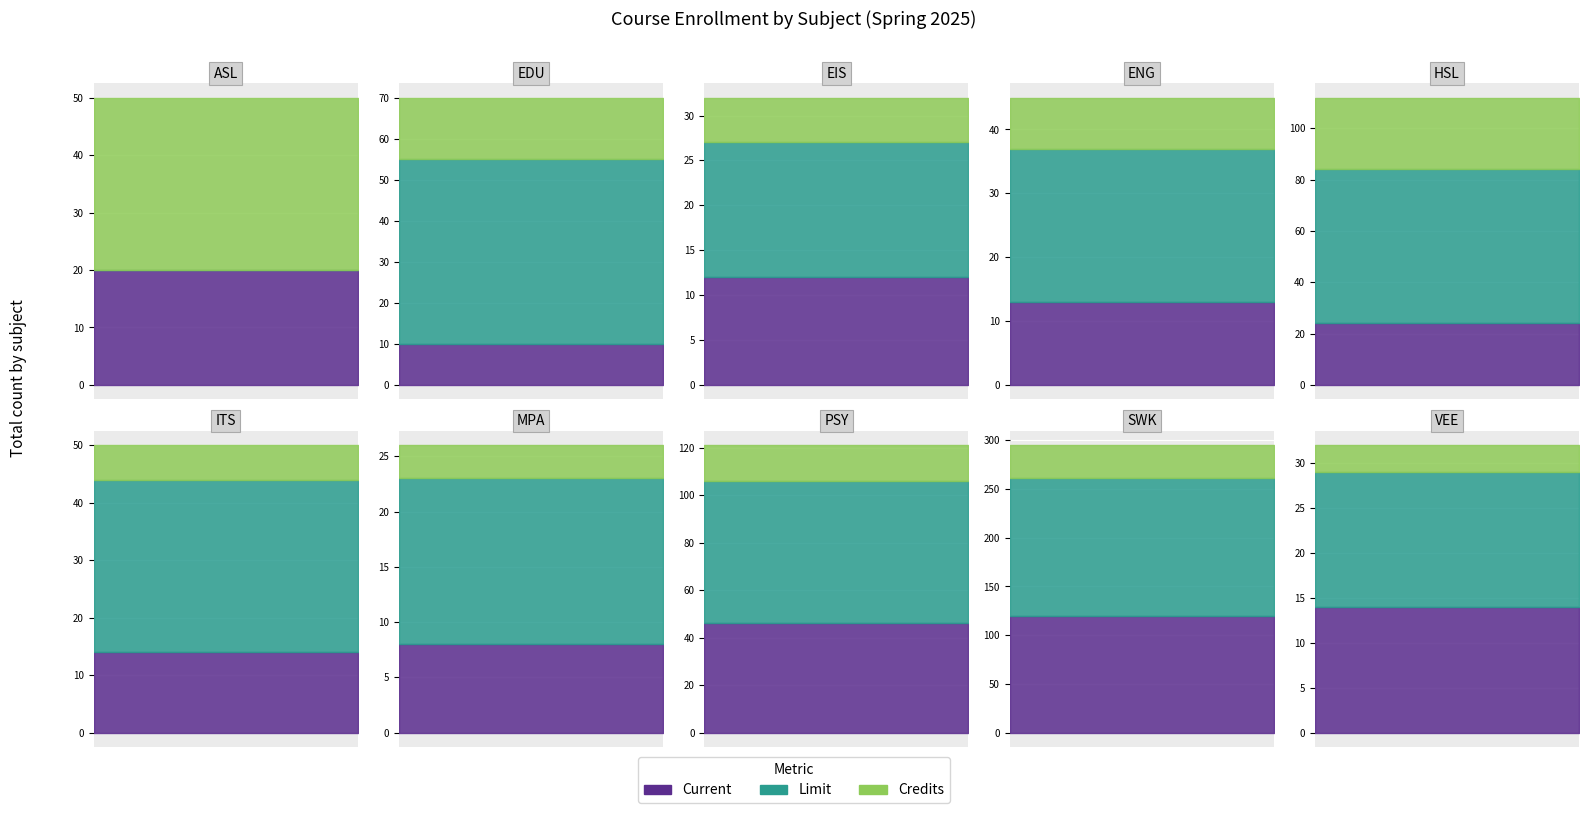

The Credits series shows 10 at 5. True or false?

False